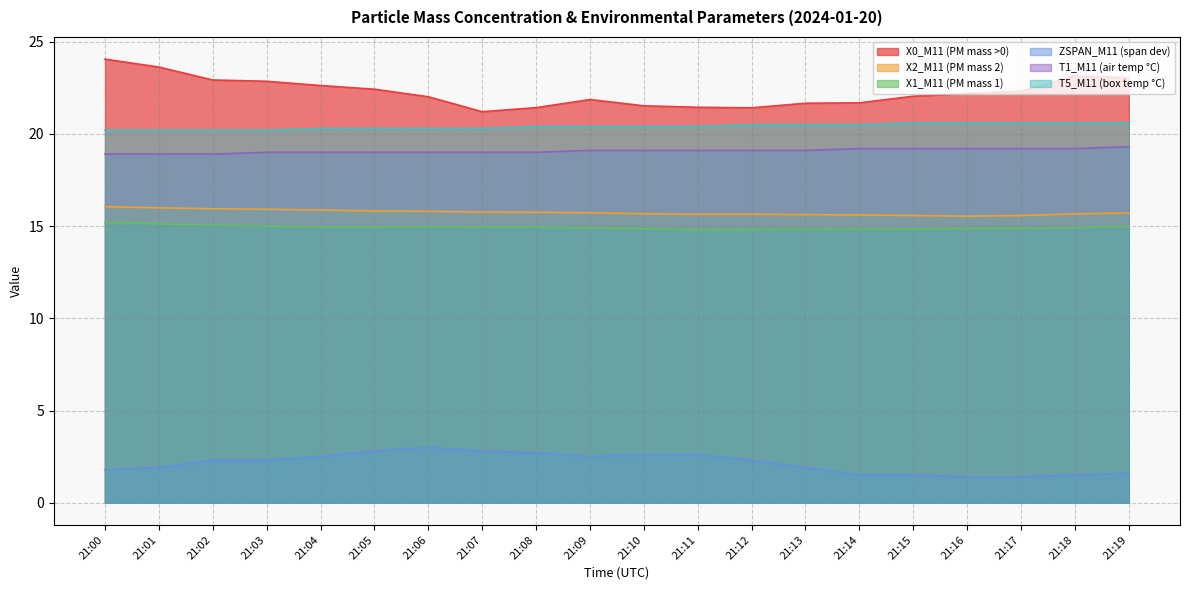

Which series has the widest spread of values?

X0_M11 (PM mass >0)